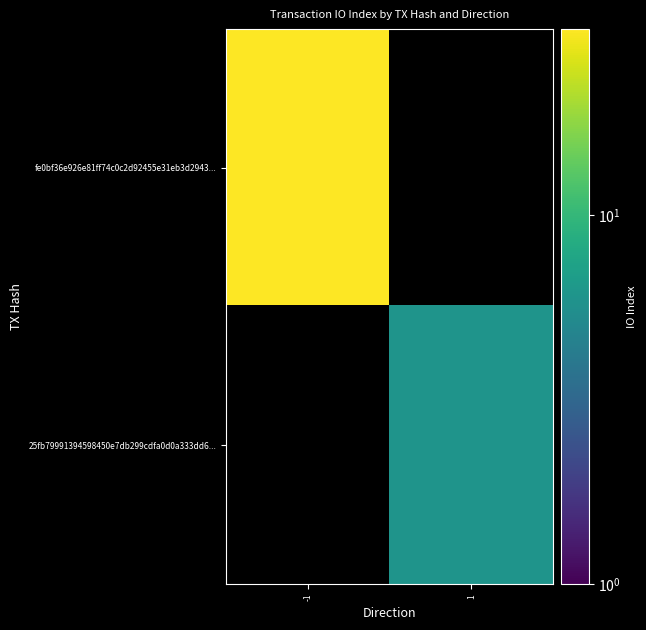

Which label corresponds to the largest value in the chart?

-1